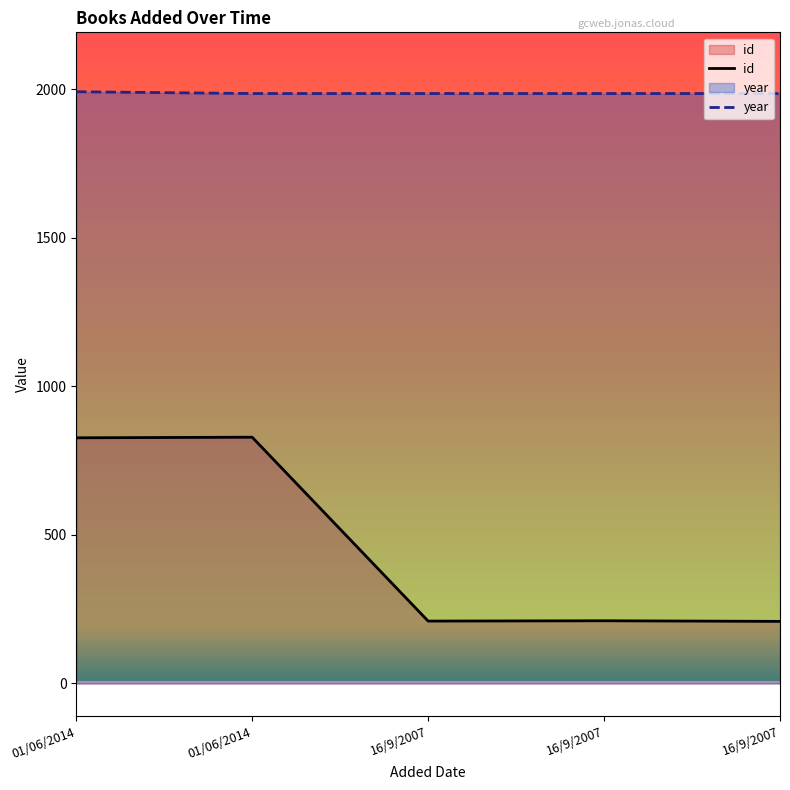

How many values in the id series are below 211?

2